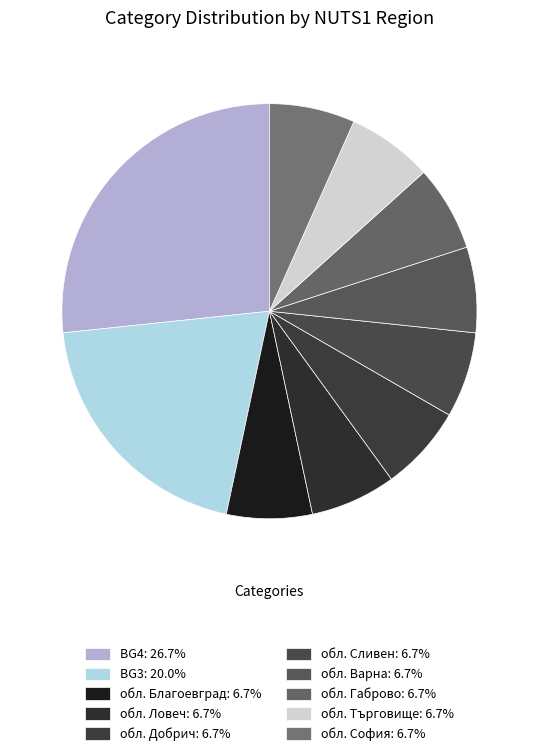

What portion of the pie excludes обл. Габрово?

93.3%